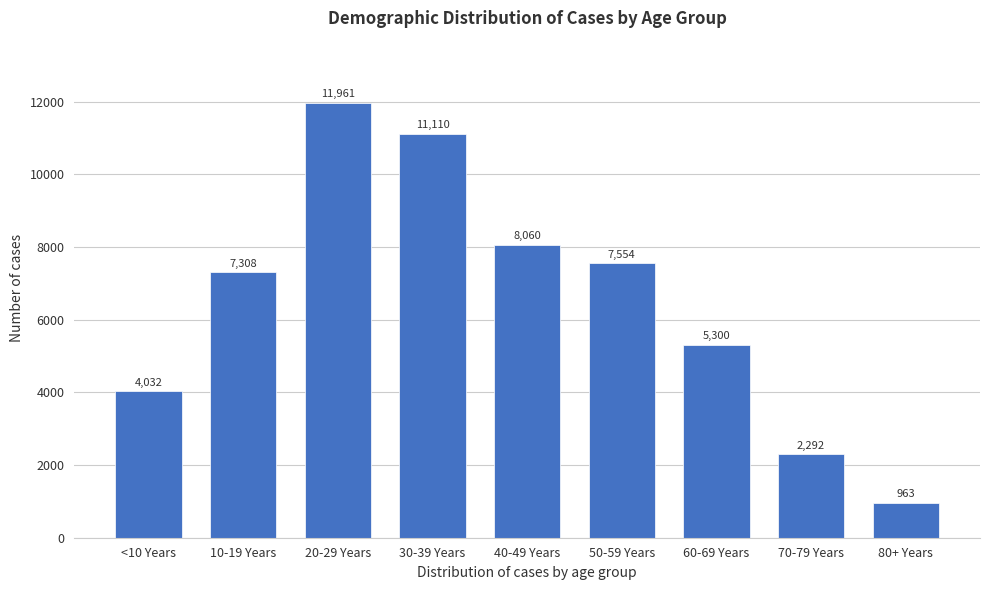

Reading right to left, extract all data points from this chart.

80+ Years=963	70-79 Years=2292	60-69 Years=5300	50-59 Years=7554	40-49 Years=8060	30-39 Years=11110	20-29 Years=11961	10-19 Years=7308	<10 Years=4032